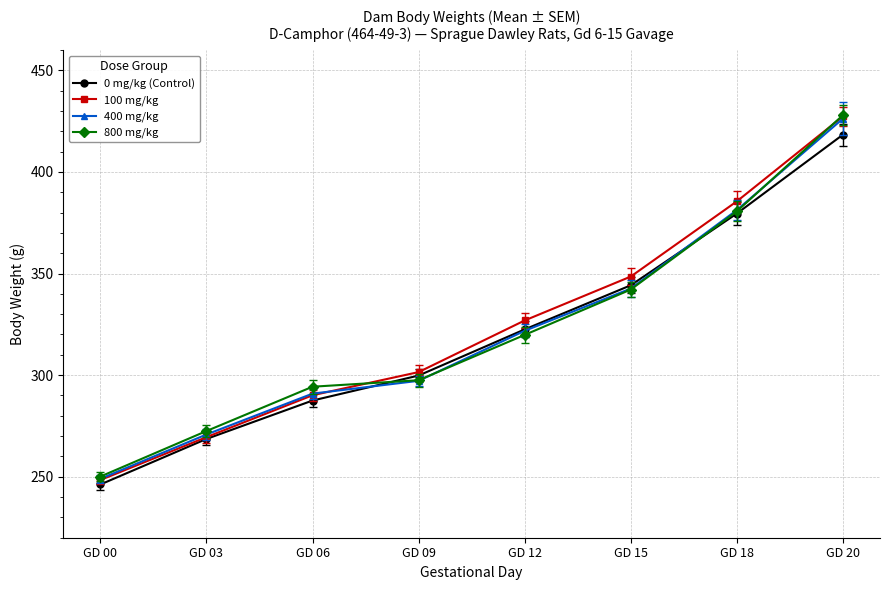

What are all the series names shown in the legend?

0 mg/kg (Control), 100 mg/kg, 400 mg/kg, 800 mg/kg